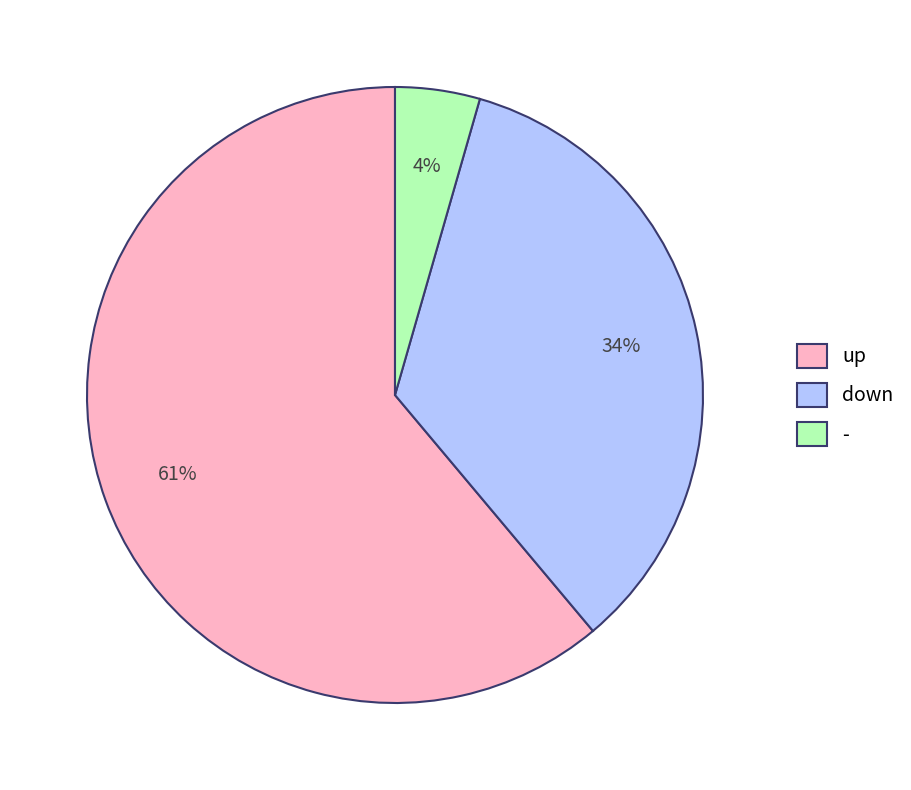

Which has a higher value, up or -?

up